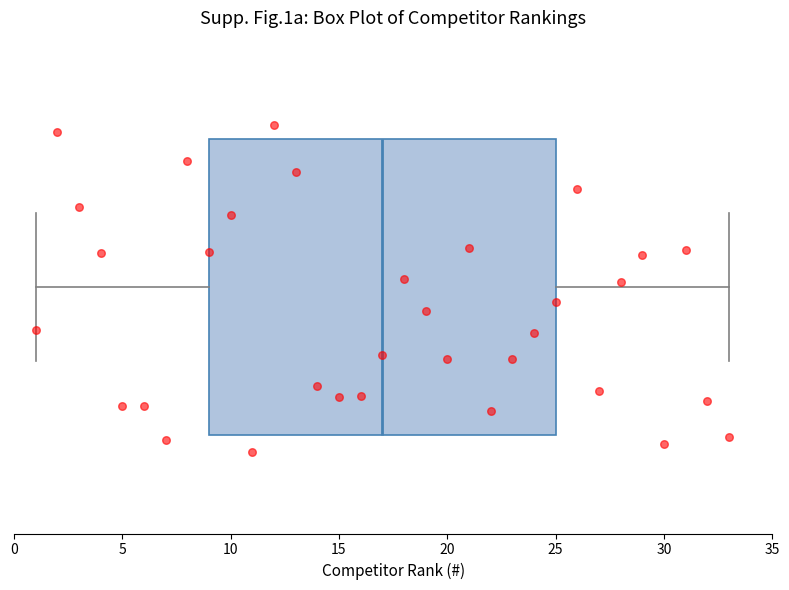

Transcribe this box plot: give where the median line is, the range the box spans, and where the two whiskers end, as read against the x-axis. The values are not printed on the chart, so give them approximately, as read against the axis.

median 17, box 9 to 25, whiskers 1 to 33